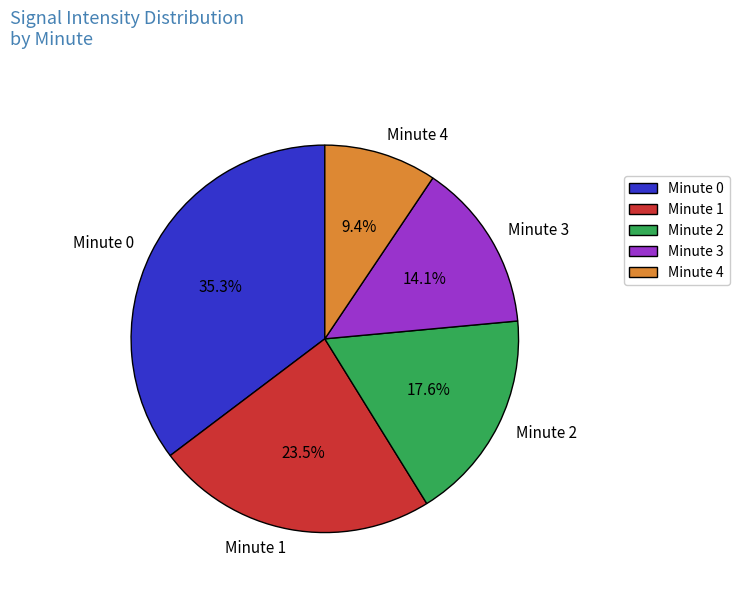

What portion of the pie excludes Minute 3?

85.9%